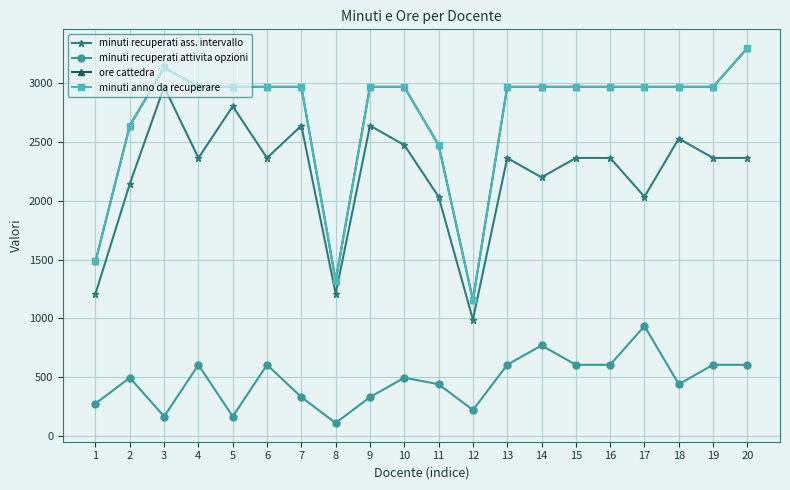

Is this an area chart (filled region under the line)?

No